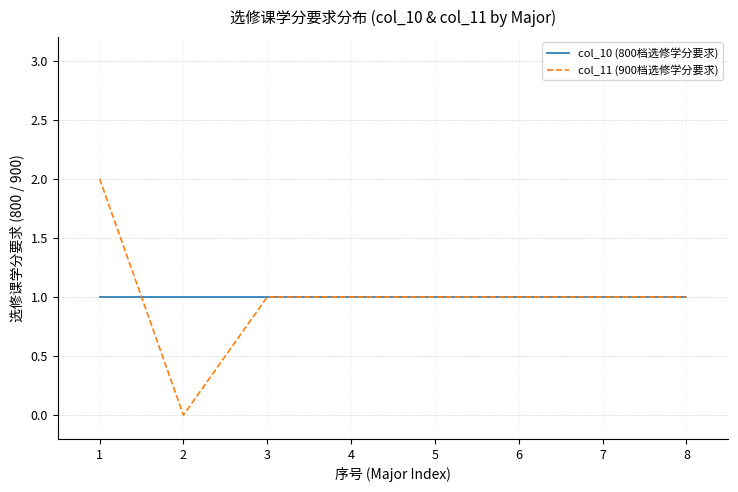

Is the value of col_11 (900档选修学分要求) at 2 greater than the value of col_10 (800档选修学分要求) at 7?

No